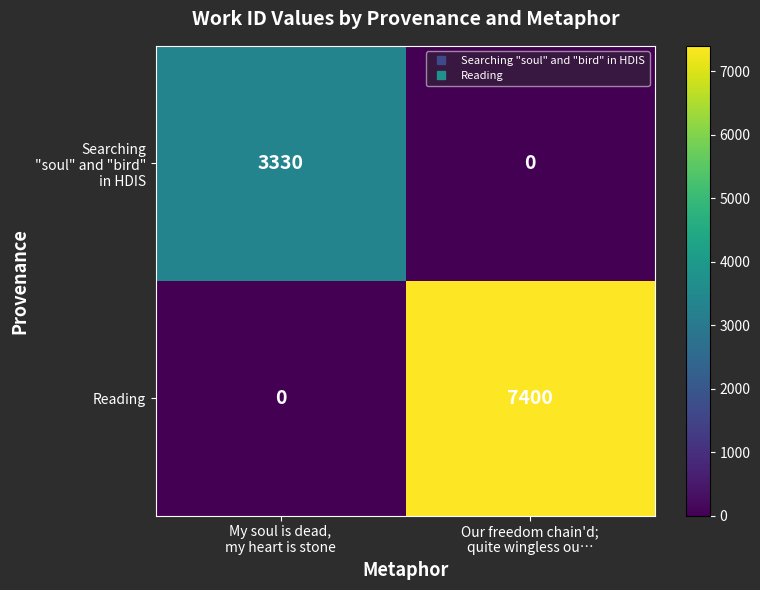

Which series has the widest spread of values?

Reading